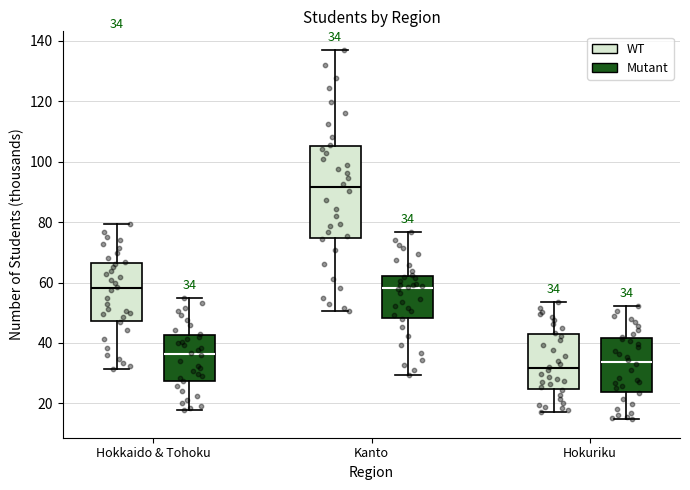

Which box is the tallest, from its lower edge to its upper edge?

Kanto (WT)